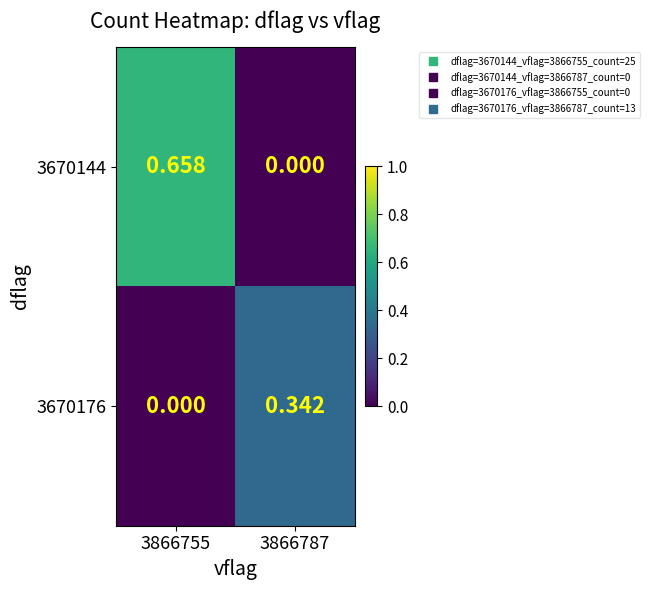

How many data points does each series have?

2